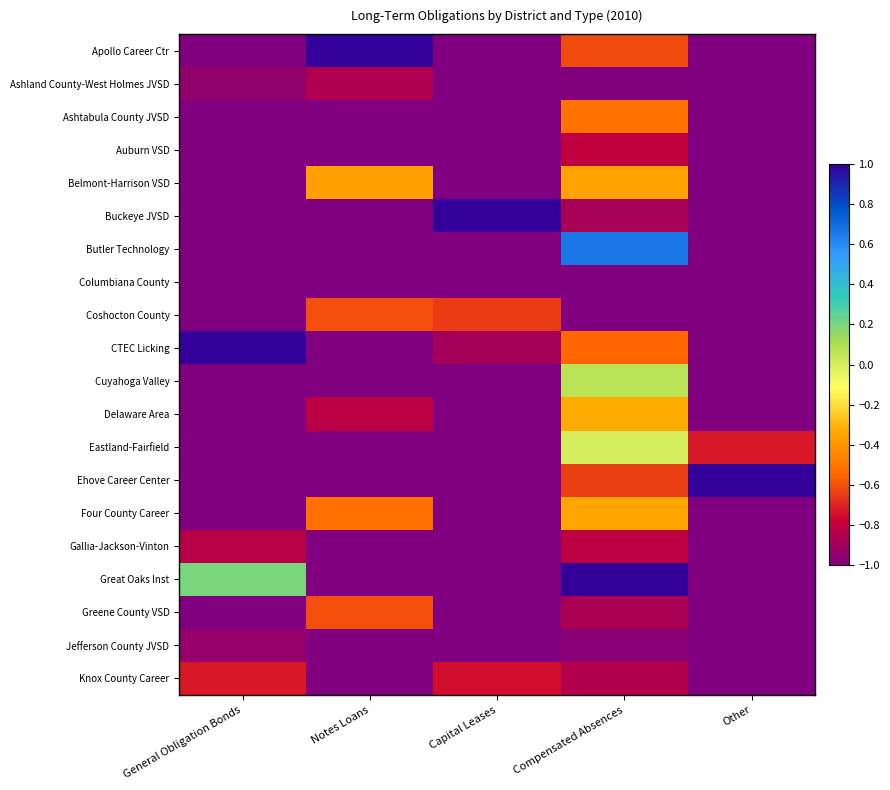

What is the minimum value shown in the chart?

-1.0